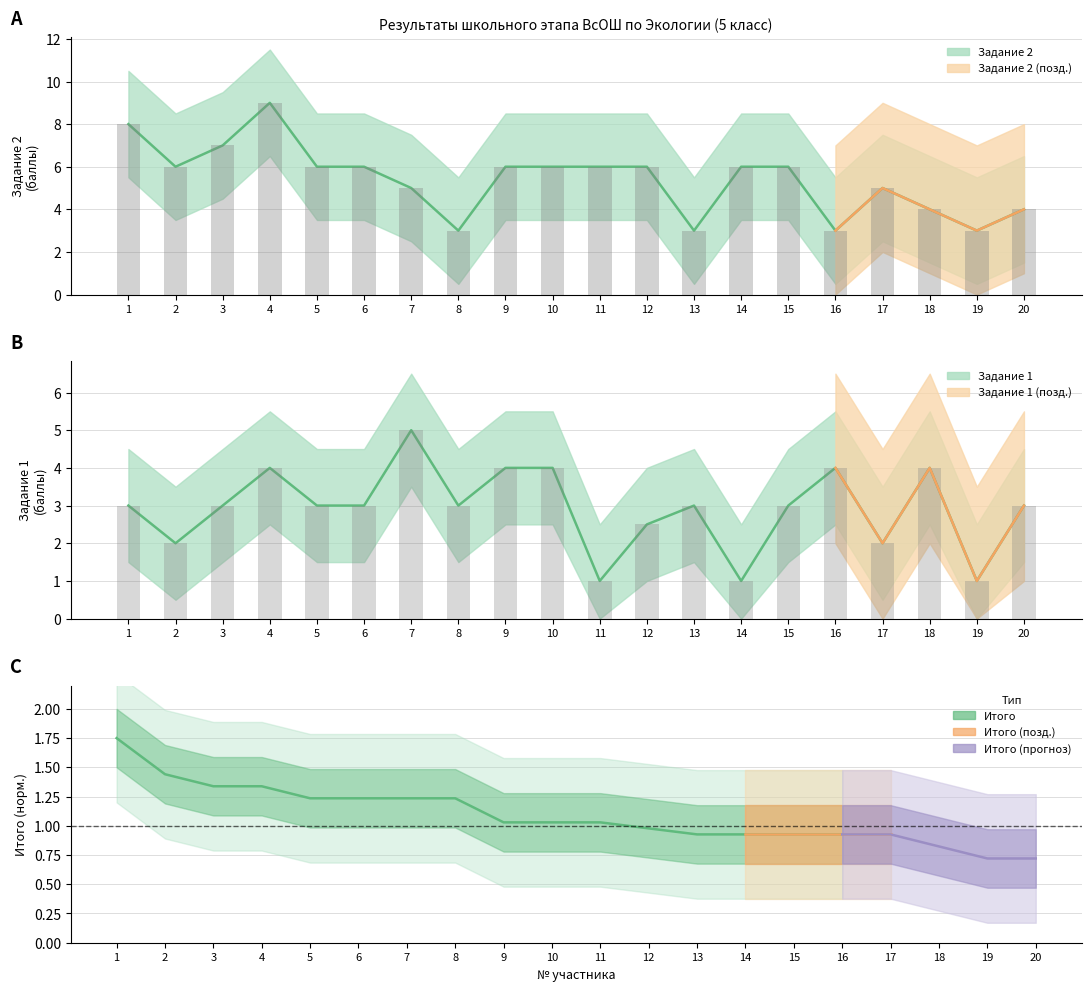

Is it true that Задание 2 equals 3.0 at 13?

True